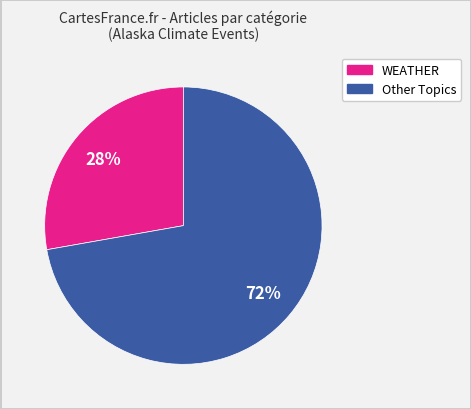

Is there any slice that represents more than half of the pie?

Yes